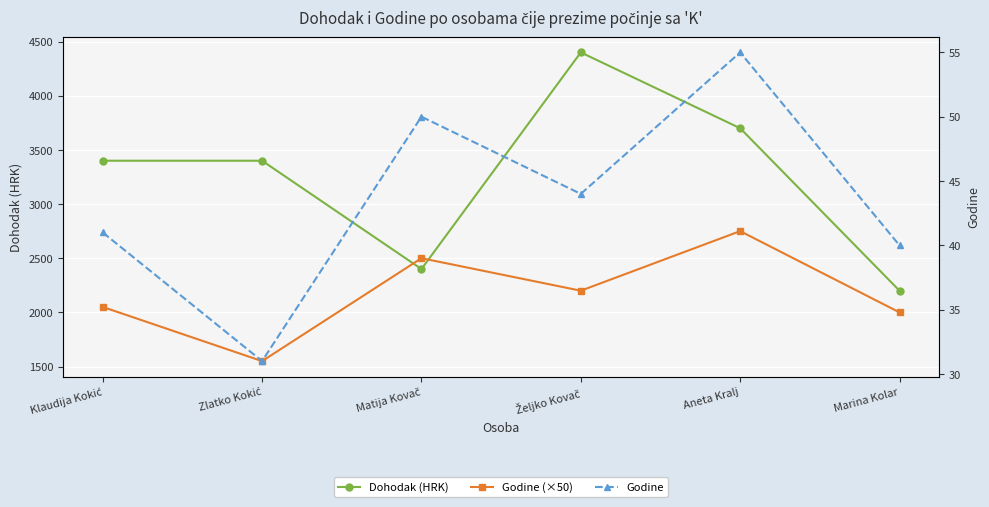

True or false: Godine (×50) has a value of 2200 at Željko Kovač.

True